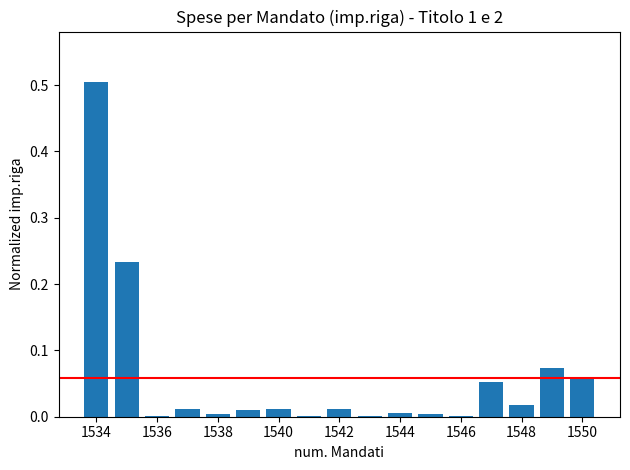

What is the sum of all values?

1.0